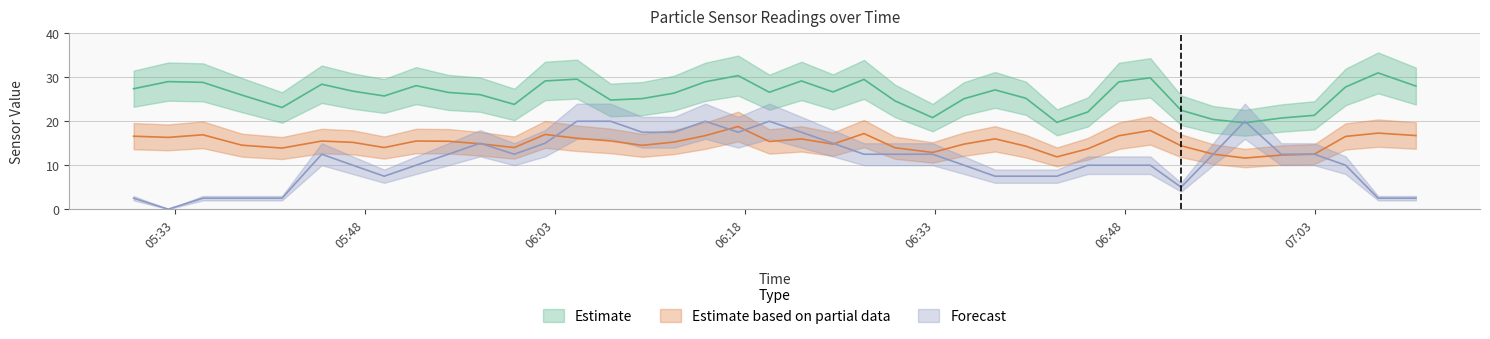

Reading left to right, what are all the values shown in this chart?

SDS_P1: 2020/12/05 05:29:46=27.4	2020/12/05 05:32:30=29.0	2020/12/05 05:35:14=28.9	2020/12/05 05:38:19=25.9	2020/12/05 05:41:29=23.1	2020/12/05 05:44:37=28.4	2020/12/05 05:47:04=26.9	2020/12/05 05:49:33=25.8	2020/12/05 05:52:04=28.1	2020/12/05 05:54:37=26.6	2020/12/05 05:57:07=26.1	2020/12/05 05:59:49=23.8	2020/12/05 06:02:15=29.2	2020/12/05 06:04:46=29.6	2020/12/05 06:07:25=24.8	2020/12/05 06:09:55=25.1	2020/12/05 06:12:26=26.4	2020/12/05 06:14:54=29.0	2020/12/05 06:17:29=30.4	2020/12/05 06:19:57=26.6	2020/12/05 06:22:29=29.2	2020/12/05 06:24:58=26.7	2020/12/05 06:27:25=29.5	2020/12/05 06:29:52=24.6	2020/12/05 06:32:50=20.8	2020/12/05 06:35:19=25.1	2020/12/05 06:37:46=27.1	2020/12/05 06:40:12=25.2	2020/12/05 06:42:39=19.8	2020/12/05 06:45:05=22.1	2020/12/05 06:47:32=28.9	2020/12/05 06:50:01=29.9	2020/12/05 06:52:27=22.5	2020/12/05 06:54:59=20.4	2020/12/05 06:57:29=19.6	2020/12/05 07:00:21=20.7	2020/12/05 07:02:58=21.4	2020/12/05 07:05:26=27.8	2020/12/05 07:08:00=31.0	2020/12/05 07:10:59=28.0
SDS_P2: 2020/12/05 05:29:46=16.6	2020/12/05 05:32:30=16.3	2020/12/05 05:35:14=16.9	2020/12/05 05:38:19=14.6	2020/12/05 05:41:29=13.9	2020/12/05 05:44:37=15.5	2020/12/05 05:47:04=15.2	2020/12/05 05:49:33=14.0	2020/12/05 05:52:04=15.5	2020/12/05 05:54:37=15.4	2020/12/05 05:57:07=14.9	2020/12/05 05:59:49=14.0	2020/12/05 06:02:15=17.0	2020/12/05 06:04:46=16.1	2020/12/05 06:07:25=15.5	2020/12/05 06:09:55=14.5	2020/12/05 06:12:26=15.3	2020/12/05 06:14:54=16.7	2020/12/05 06:17:29=18.8	2020/12/05 06:19:57=15.4	2020/12/05 06:22:29=16.0	2020/12/05 06:24:58=14.8	2020/12/05 06:27:25=17.2	2020/12/05 06:29:52=14.0	2020/12/05 06:32:50=12.9	2020/12/05 06:35:19=14.8	2020/12/05 06:37:46=16.0	2020/12/05 06:40:12=14.3	2020/12/05 06:42:39=11.9	2020/12/05 06:45:05=13.7	2020/12/05 06:47:32=16.7	2020/12/05 06:50:01=17.9	2020/12/05 06:52:27=14.4	2020/12/05 06:54:59=12.5	2020/12/05 06:57:29=11.6	2020/12/05 07:00:21=12.3	2020/12/05 07:02:58=12.5	2020/12/05 07:05:26=16.6	2020/12/05 07:08:00=17.3	2020/12/05 07:10:59=16.8
Humidity: 2020/12/05 05:29:46=2.5	2020/12/05 05:32:30=0.0	2020/12/05 05:35:14=2.5	2020/12/05 05:38:19=2.5	2020/12/05 05:41:29=2.5	2020/12/05 05:44:37=12.5	2020/12/05 05:47:04=10.0	2020/12/05 05:49:33=7.5	2020/12/05 05:52:04=10.0	2020/12/05 05:54:37=12.5	2020/12/05 05:57:07=15.0	2020/12/05 05:59:49=12.5	2020/12/05 06:02:15=15.0	2020/12/05 06:04:46=20.0	2020/12/05 06:07:25=20.0	2020/12/05 06:09:55=17.5	2020/12/05 06:12:26=17.5	2020/12/05 06:14:54=20.0	2020/12/05 06:17:29=17.5	2020/12/05 06:19:57=20.0	2020/12/05 06:22:29=17.5	2020/12/05 06:24:58=15.0	2020/12/05 06:27:25=12.5	2020/12/05 06:29:52=12.5	2020/12/05 06:32:50=12.5	2020/12/05 06:35:19=10.0	2020/12/05 06:37:46=7.5	2020/12/05 06:40:12=7.5	2020/12/05 06:42:39=7.5	2020/12/05 06:45:05=10.0	2020/12/05 06:47:32=10.0	2020/12/05 06:50:01=10.0	2020/12/05 06:52:27=5.0	2020/12/05 06:54:59=12.5	2020/12/05 06:57:29=20.0	2020/12/05 07:00:21=12.5	2020/12/05 07:02:58=12.5	2020/12/05 07:05:26=10.0	2020/12/05 07:08:00=2.5	2020/12/05 07:10:59=2.5